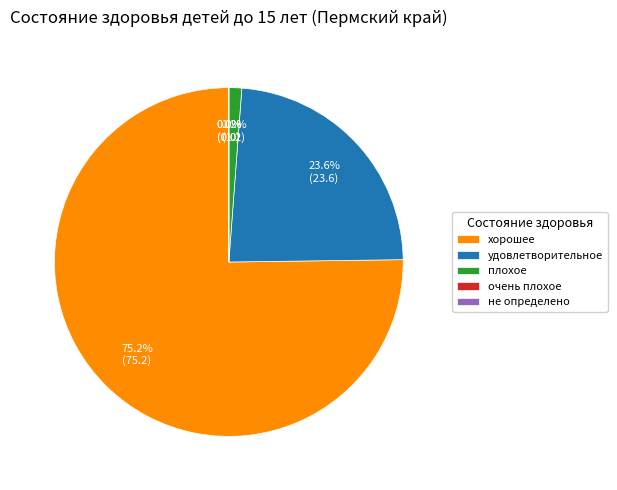

Is there a majority slice in this chart?

Yes